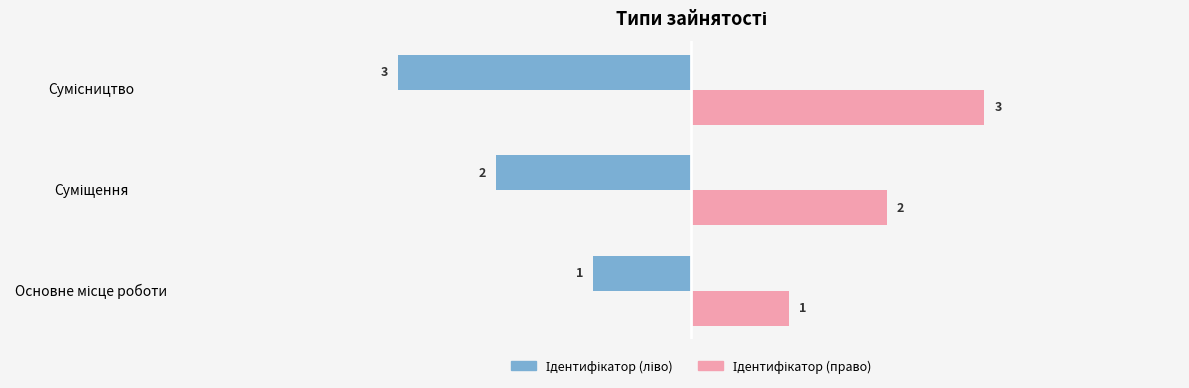

At how many categories does at least one series exceed -2?

3